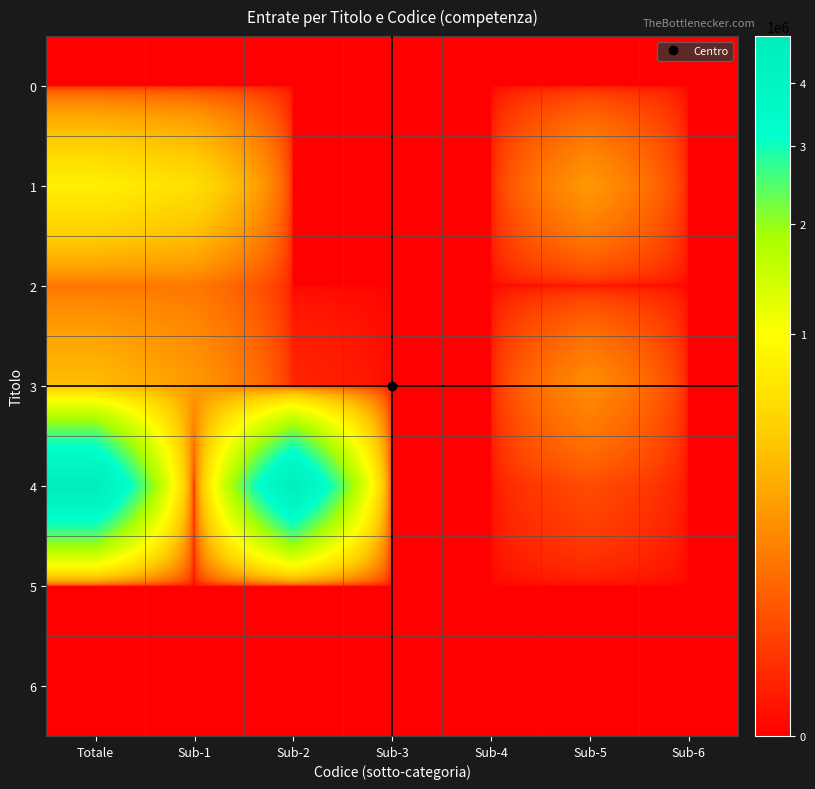

Which series changed the most between Sub-2 and Sub-5?

4